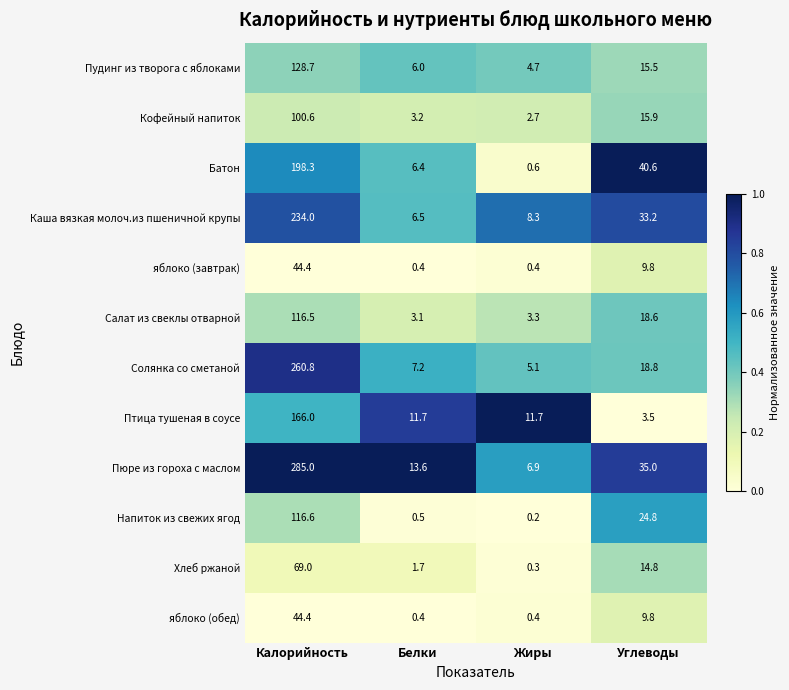

Is it true that Салат из свеклы отварной equals 2.0 at Жиры?

False